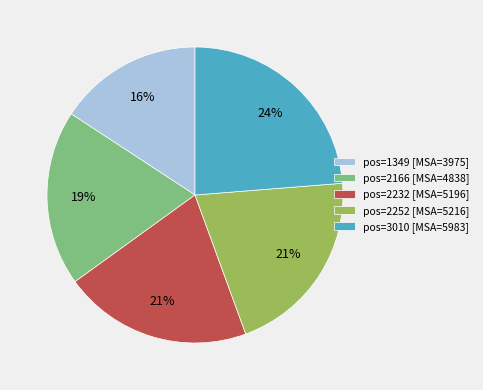

How many segments does this pie chart have?

5